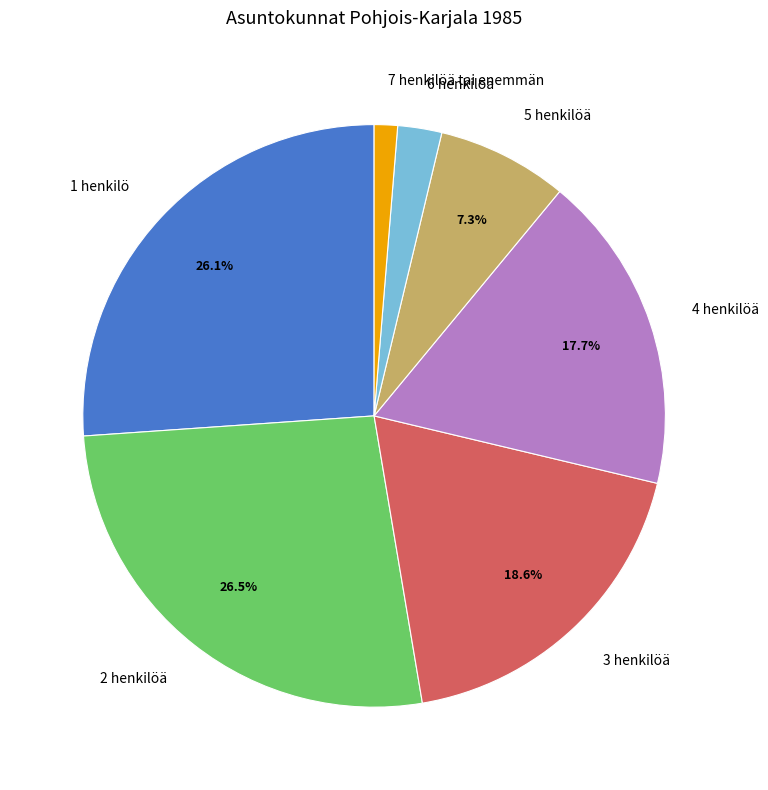

How many slices are in this pie chart?

7